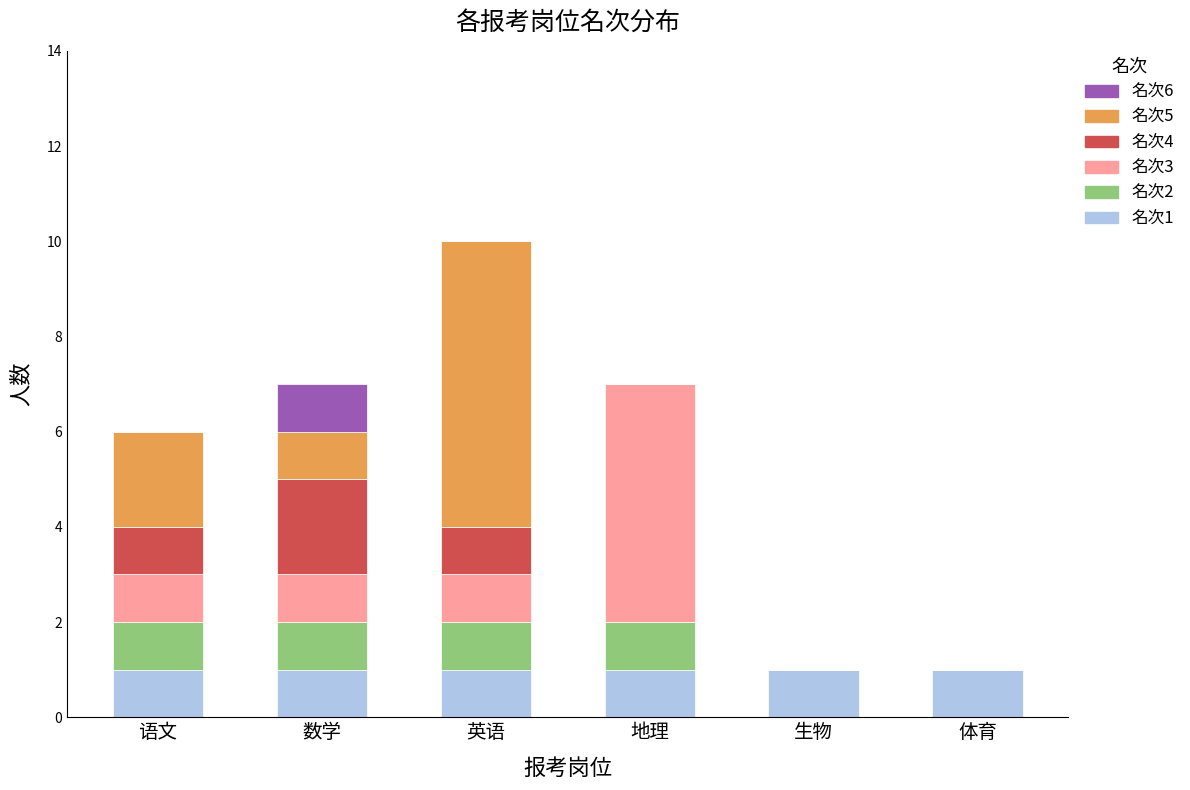

True or false: 名次1 has a value of 1 at 语文.

True